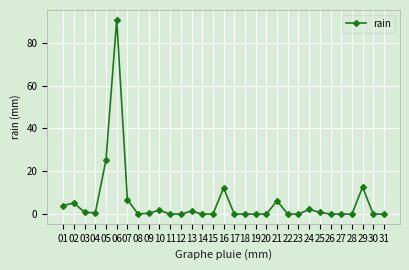

What is the difference between the maximum and minimum values?

90.8